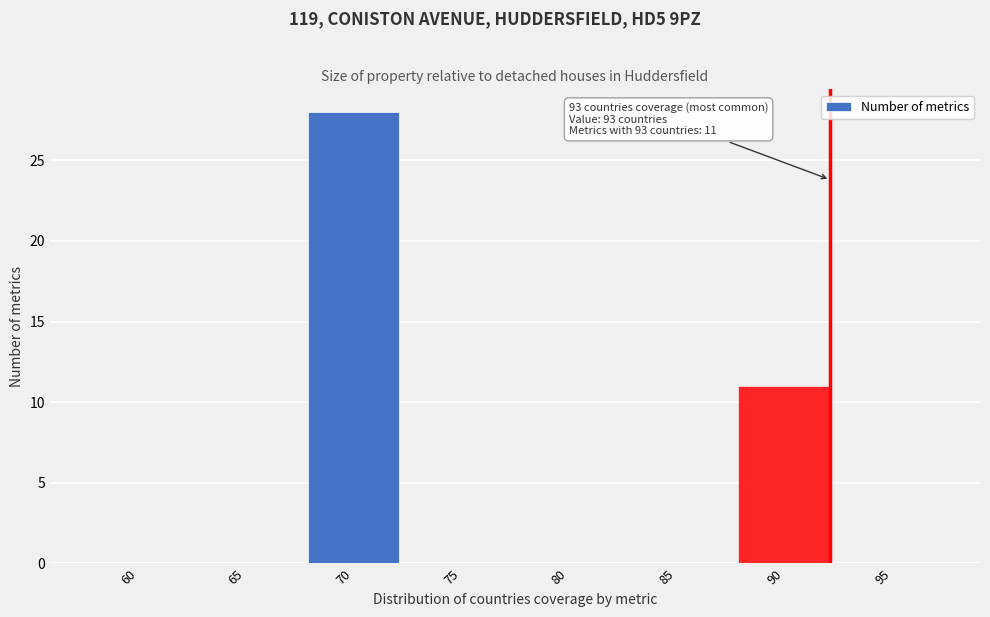

Reading right to left, extract all data points from this chart.

95=0	90=11	85=0	80=0	75=0	70=28	65=0	60=0